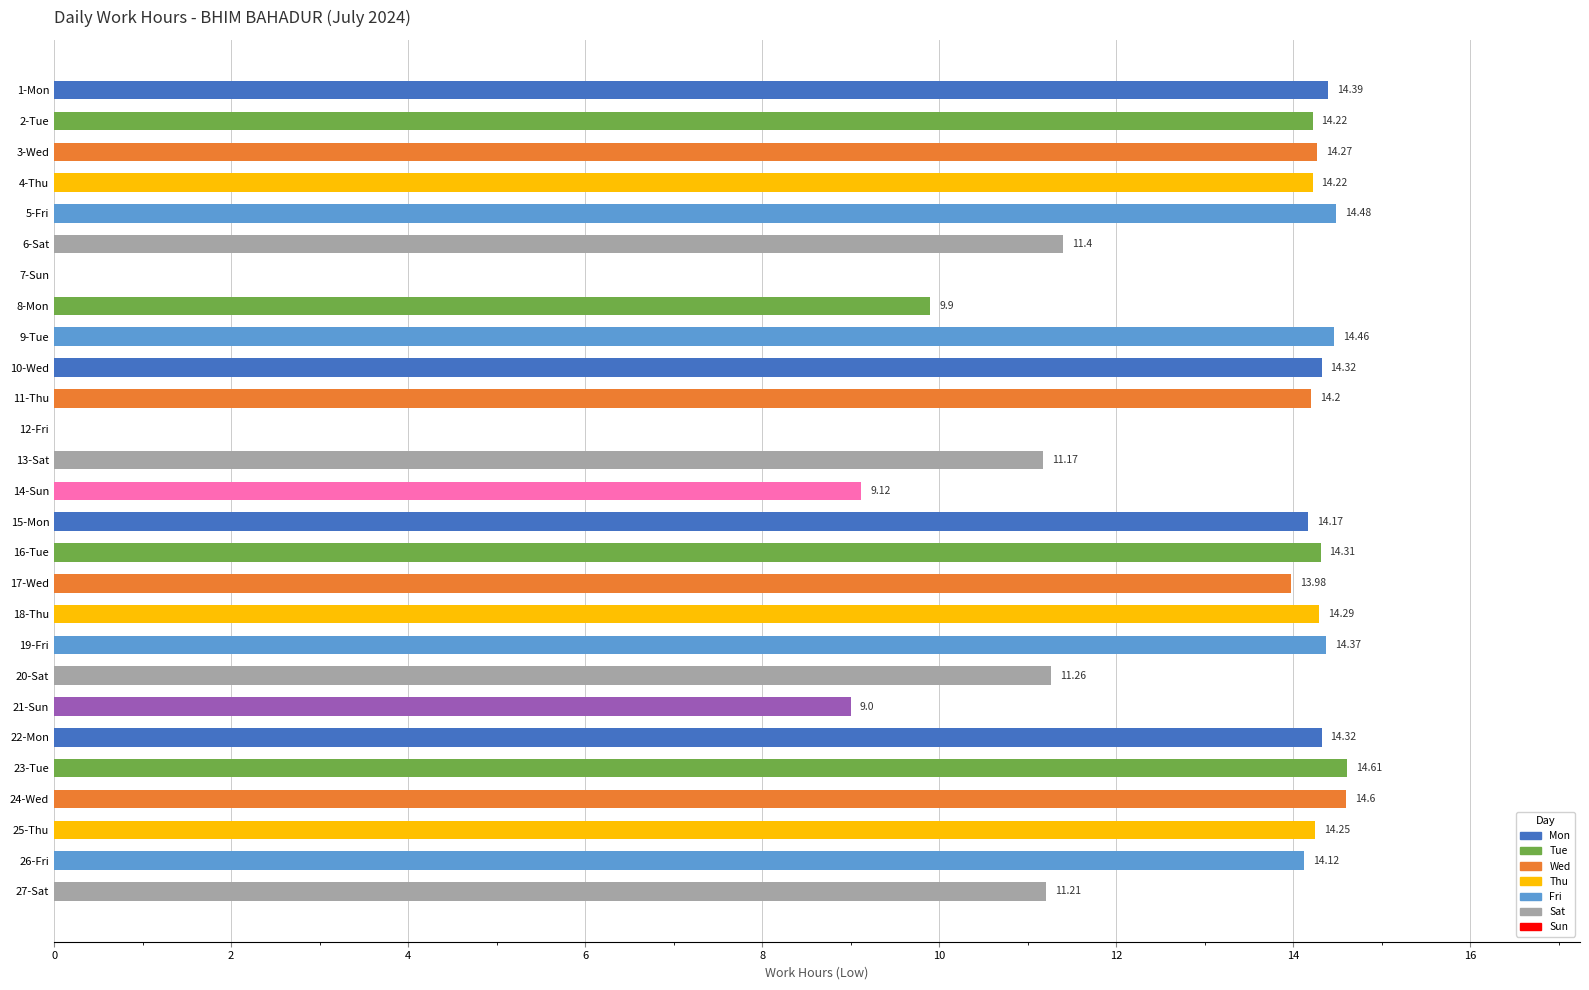

What is the sum of the values at 6-Sat and 26-Fri?

25.5